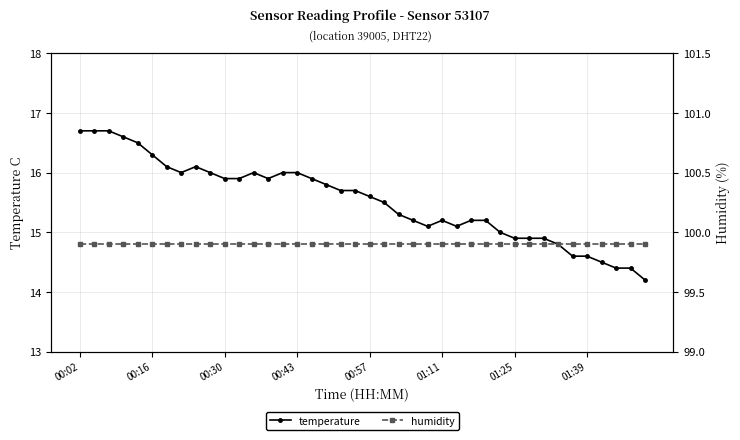

Which series has the largest range (max minus min)?

temperature